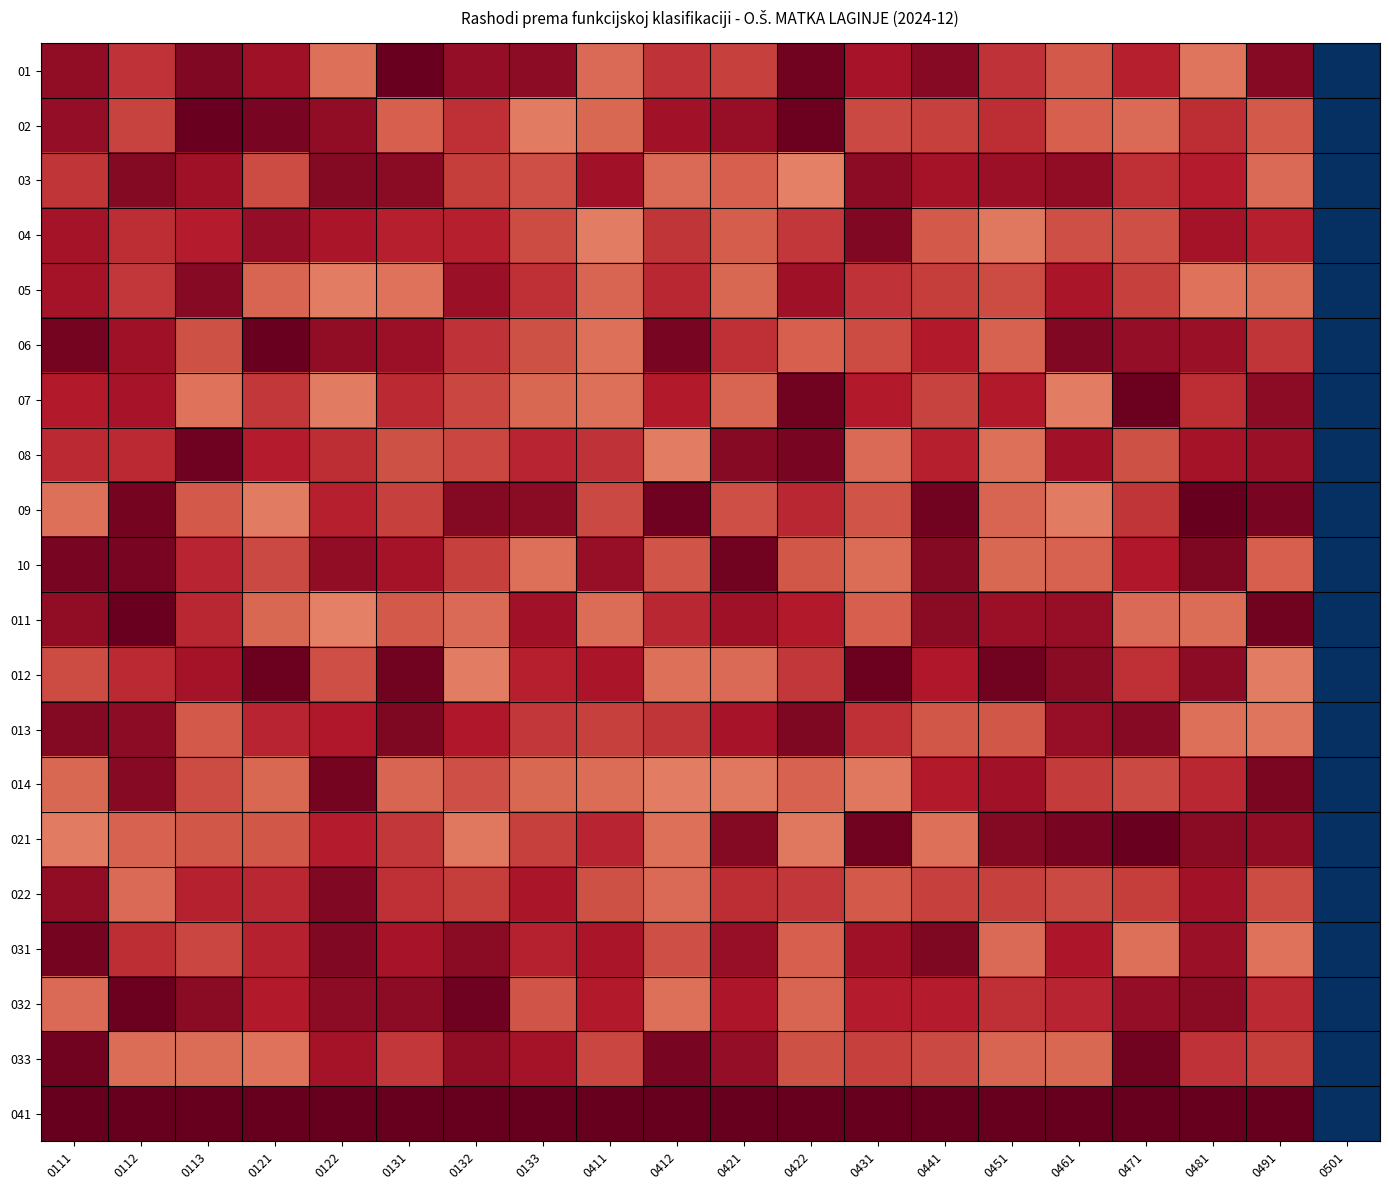

Reading right to left, transcribe all the data shown in this chart.

01: 0501=0.0	0491=95.7	0481=76.6	0471=88.9	0461=80.7	0451=86.1	0441=95.6	0431=91.1	0422=98.2	0421=84.3	0412=86.3	0411=78.2	0133=94.7	0132=94.0	0131=99.4	0122=77.4	0121=92.4	0113=96.5	0112=86.0	0111=94.3
02: 0501=0.0	0491=80.7	0481=86.9	0471=78.2	0461=79.7	0451=86.7	0441=84.3	0431=83.1	0422=99.2	0421=93.6	0412=92.1	0411=78.9	0133=76.1	0132=86.7	0131=79.9	0122=94.5	0121=97.3	0113=99.3	0112=83.9	0111=94.0
03: 0501=0.0	0491=78.5	0481=89.2	0471=86.5	0461=94.5	0451=92.6	0441=91.6	0431=94.7	0422=75.2	0421=80.0	0412=78.5	0411=92.1	0133=82.2	0132=84.7	0131=95.1	0122=95.8	0121=82.8	0113=92.5	0112=95.8	0111=85.9
04: 0501=0.0	0491=88.9	0481=91.5	0471=82.3	0461=82.0	0451=76.5	0441=80.8	0431=96.3	0422=85.2	0421=80.4	0412=85.9	0411=75.8	0133=82.6	0132=89.0	0131=88.8	0122=90.9	0121=94.1	0113=89.1	0112=86.8	0111=91.7
05: 0501=0.0	0491=78.0	0481=77.2	0471=84.0	0461=90.8	0451=82.5	0441=84.5	0431=86.2	0422=92.4	0421=78.8	0412=87.5	0411=79.0	0133=86.5	0132=93.1	0131=77.3	0122=75.6	0121=79.2	0113=95.4	0112=85.2	0111=91.6
06: 0501=0.0	0491=85.8	0481=93.0	0471=94.0	0461=96.4	0451=79.4	0441=89.5	0431=82.6	0422=80.1	0421=86.4	0412=97.6	0411=77.4	0133=81.8	0132=86.2	0131=92.9	0122=94.5	0121=99.2	0113=81.6	0112=92.5	0111=97.7
07: 0501=0.0	0491=94.6	0481=87.1	0471=99.0	0461=75.6	0451=89.8	0441=83.7	0431=89.5	0422=98.1	0421=79.3	0412=89.7	0411=77.6	0133=78.6	0132=83.2	0131=87.3	0122=76.0	0121=85.4	0113=77.1	0112=91.2	0111=89.6
08: 0501=0.0	0491=93.2	0481=91.5	0471=82.0	0461=91.8	0451=77.7	0441=88.9	0431=78.5	0422=97.4	0421=95.7	0412=75.5	0411=86.0	0133=88.0	0132=83.3	0131=81.7	0122=86.8	0121=89.3	0113=98.4	0112=87.3	0111=87.2
09: 0501=0.0	0491=97.3	0481=99.8	0471=85.9	0461=76.1	0451=79.1	0441=98.4	0431=81.4	0422=87.9	0421=82.3	0412=98.8	0411=82.9	0133=95.2	0132=95.7	0131=84.3	0122=88.9	0121=75.9	0113=80.8	0112=97.9	0111=77.7
10: 0501=0.0	0491=79.9	0481=96.9	0471=90.0	0461=79.5	0451=78.8	0441=95.8	0431=78.1	0422=81.0	0421=98.4	0412=81.6	0411=93.7	0133=77.4	0132=84.3	0131=91.5	0122=94.3	0121=82.9	0113=88.0	0112=97.3	0111=97.3
011: 0501=0.0	0491=98.2	0481=78.1	0471=78.3	0461=93.5	0451=92.9	0441=95.1	0431=80.0	0422=89.5	0421=92.4	0412=87.7	0411=78.0	0133=91.9	0132=78.3	0131=80.7	0122=75.3	0121=78.6	0113=87.5	0112=99.3	0111=94.4
012: 0501=0.0	0491=75.4	0481=94.6	0471=86.7	0461=95.1	0451=98.3	0441=89.9	0431=99.2	0422=85.5	0421=78.5	0412=77.6	0411=90.8	0133=88.9	0132=75.6	0131=98.1	0122=82.2	0121=98.9	0113=91.6	0112=87.2	0111=82.5
013: 0501=0.0	0491=76.7	0481=77.6	0471=95.4	0461=93.7	0451=80.9	0441=81.2	0431=86.3	0422=96.7	0421=91.3	0412=85.6	0411=84.4	0133=85.3	0132=90.1	0131=96.7	0122=90.2	0121=88.3	0113=80.8	0112=94.9	0111=95.7
014: 0501=0.0	0491=96.9	0481=87.6	0471=82.9	0461=84.8	0451=92.0	0441=89.8	0431=76.3	0422=79.4	0421=76.4	0412=75.5	0411=77.9	0133=78.8	0132=82.1	0131=79.1	0122=98.0	0121=78.6	0113=82.8	0112=95.6	0111=78.7
021: 0501=0.0	0491=94.5	0481=95.1	0471=99.5	0461=97.6	0451=96.1	0441=77.5	0431=98.1	0422=76.3	0421=95.8	0412=77.5	0411=88.1	0133=84.3	0132=76.2	0131=85.4	0122=89.3	0121=81.2	0113=80.9	0112=79.5	0111=76.1
022: 0501=0.0	0491=82.4	0481=92.1	0471=84.5	0461=83.2	0451=84.2	0441=84.2	0431=80.8	0422=85.4	0421=86.9	0412=78.5	0411=81.7	0133=91.0	0132=84.6	0131=86.6	0122=96.4	0121=87.9	0113=88.4	0112=78.4	0111=94.5
031: 0501=0.0	0491=77.1	0481=93.1	0471=77.4	0461=90.4	0451=78.3	0441=96.5	0431=92.4	0422=80.1	0421=93.4	0412=82.2	0411=90.8	0133=88.3	0132=95.1	0131=91.3	0122=96.2	0121=88.4	0113=83.2	0112=87.0	0111=97.9
032: 0501=0.0	0491=87.3	0481=95.0	0471=94.1	0461=88.1	0451=86.6	0441=89.3	0431=89.1	0422=79.3	0421=90.4	0412=77.4	0411=89.8	0133=81.3	0132=98.7	0131=94.9	0122=94.6	0121=89.8	0113=95.0	0112=99.0	0111=78.4
033: 0501=0.0	0491=84.6	0481=85.9	0471=98.4	0461=78.7	0451=78.9	0441=82.9	0431=84.1	0422=81.8	0421=94.1	0412=97.5	0411=83.3	0133=91.8	0132=94.4	0131=85.5	0122=91.4	0121=77.2	0113=77.9	0112=78.0	0111=98.3
041: 0501=0.0	0491=100.0	0481=100.0	0471=100.0	0461=100.0	0451=100.0	0441=100.0	0431=100.0	0422=100.0	0421=100.0	0412=100.0	0411=100.0	0133=100.0	0132=100.0	0131=100.0	0122=100.0	0121=100.0	0113=100.0	0112=100.0	0111=100.0